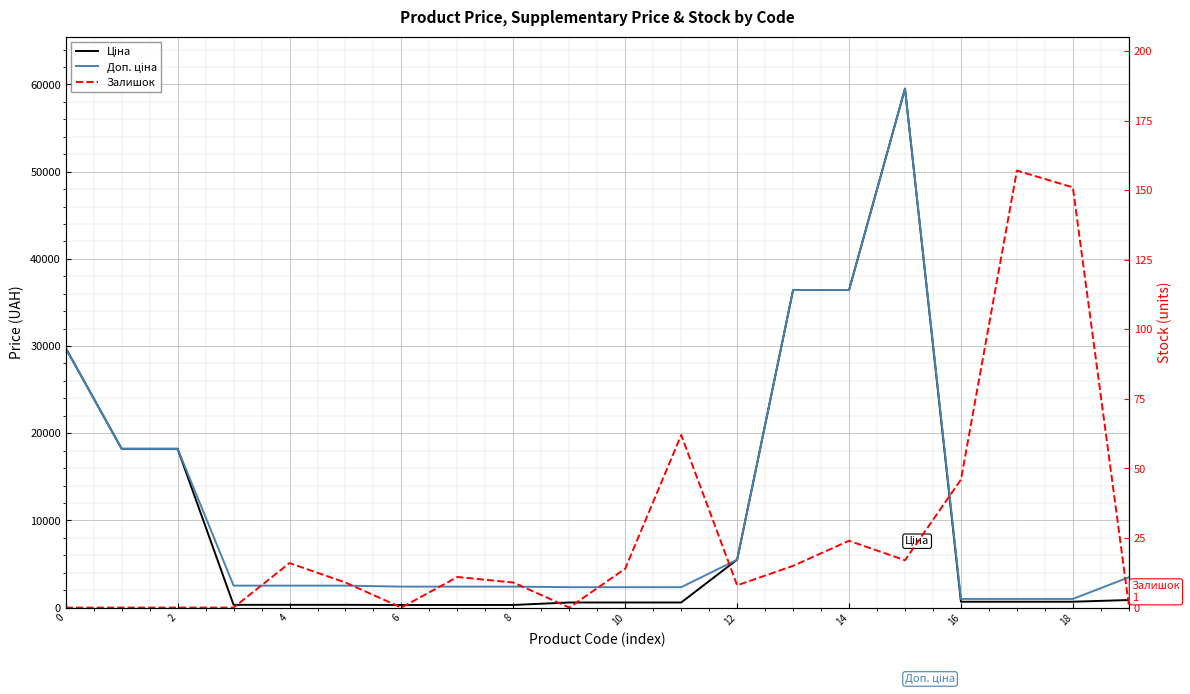

Reading right to left, extract all data points from this chart.

Ціна: 868.0	672.1	672.1	672.1	59523.0	36424.0	36424.0	5497.3	584.9	584.9	584.9	300.6	300.6	300.6	314.7	314.7	314.7	18212.0	18212.0	29761.5
Доп. ціна: 3472.1	992.7	992.7	992.7	59523.0	36424.0	36424.0	5497.3	2339.7	2339.7	2339.7	2405.2	2405.2	2405.2	2517.5	2517.5	2517.5	18212.0	18212.0	29761.5
Залишок: 1.0	151.0	157.0	46.0	17.0	24.0	15.0	8.0	62.0	14.0	0.0	9.0	11.0	0.0	9.0	16.0	0.0	0.0	0.0	0.0